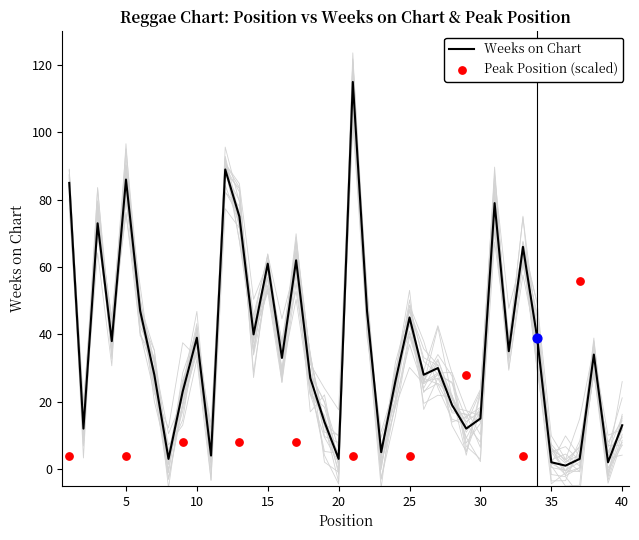

What is the change in value from 19 to 35?

-12